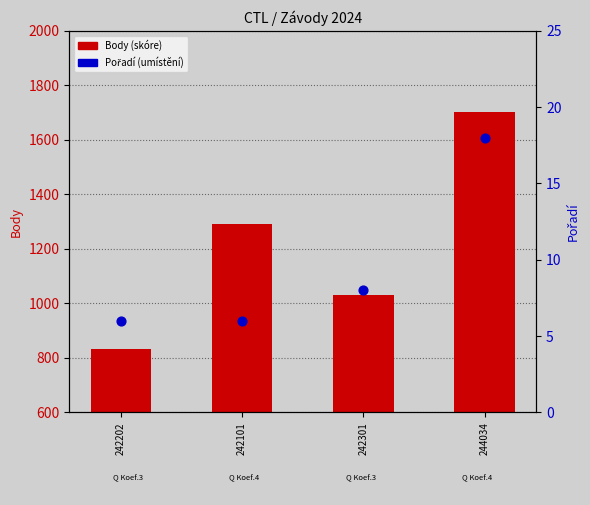

Which series has the largest Y range (max minus min)?

Body (skóre)